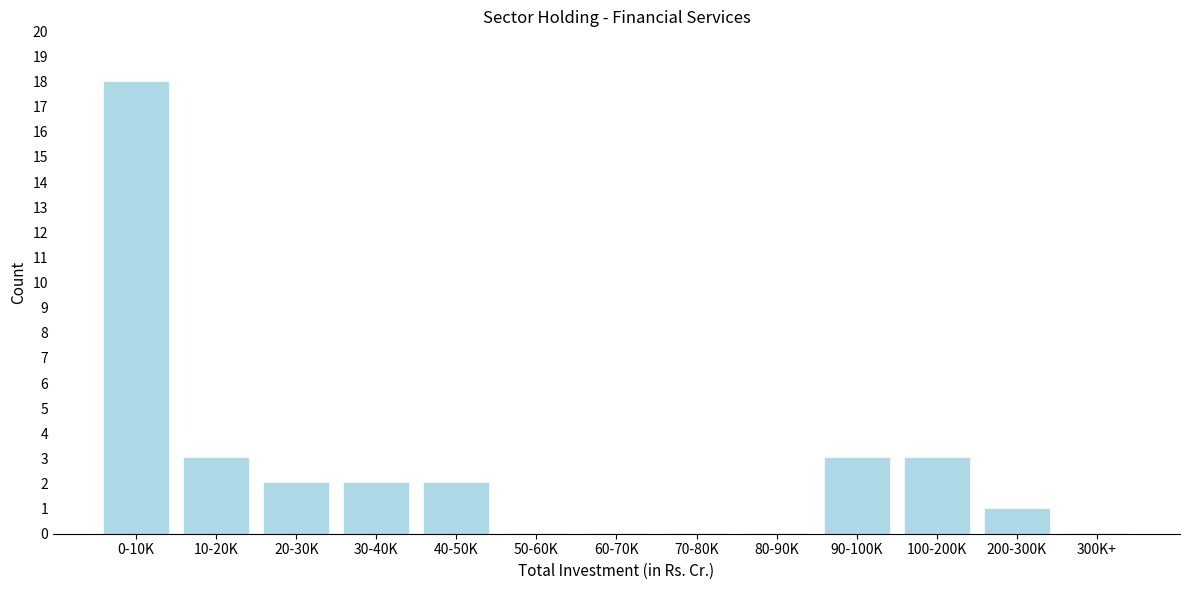

Reading right to left, list all the values displayed in this chart.

300K+=0	200-300K=1	100-200K=3	90-100K=3	80-90K=0	70-80K=0	60-70K=0	50-60K=0	40-50K=2	30-40K=2	20-30K=2	10-20K=3	0-10K=18